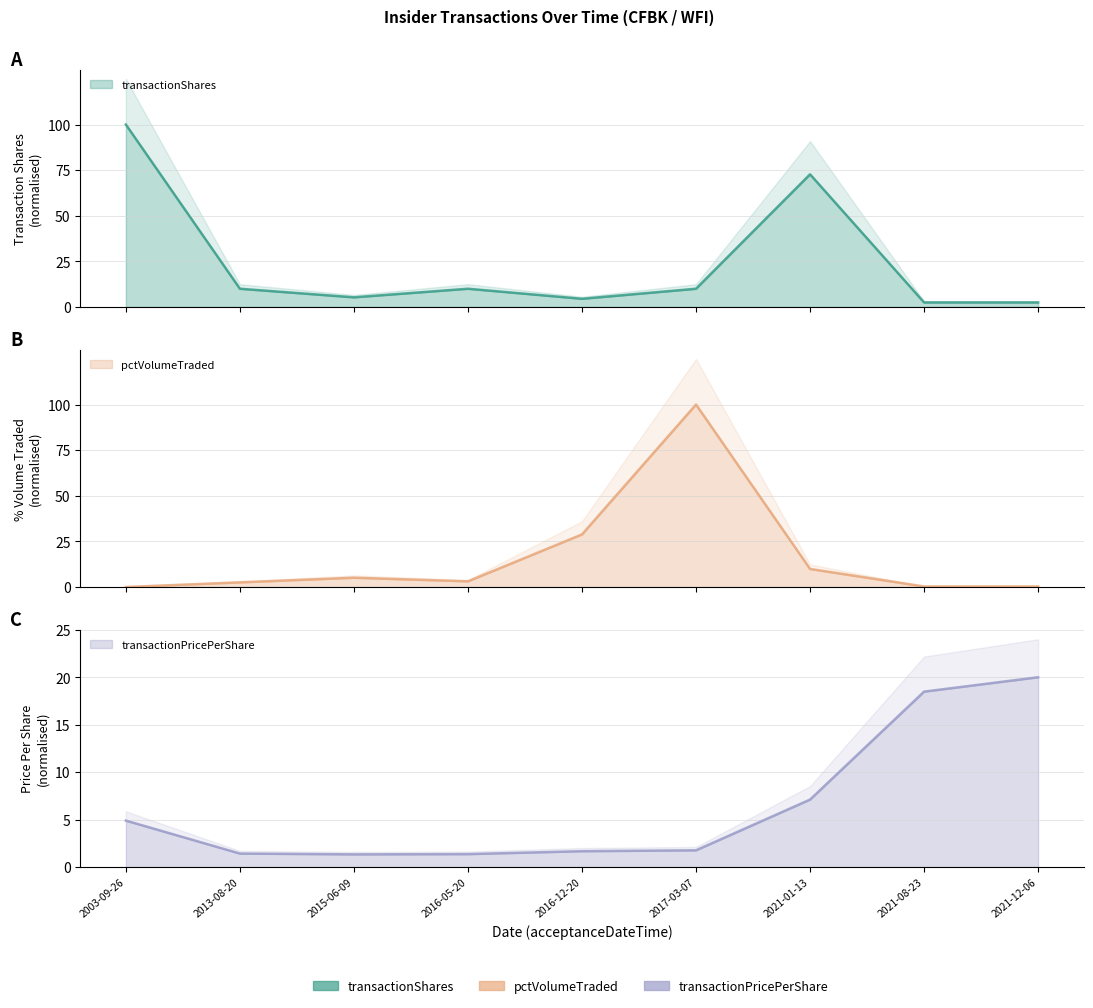

How many data points in transactionShares are above 10?

2